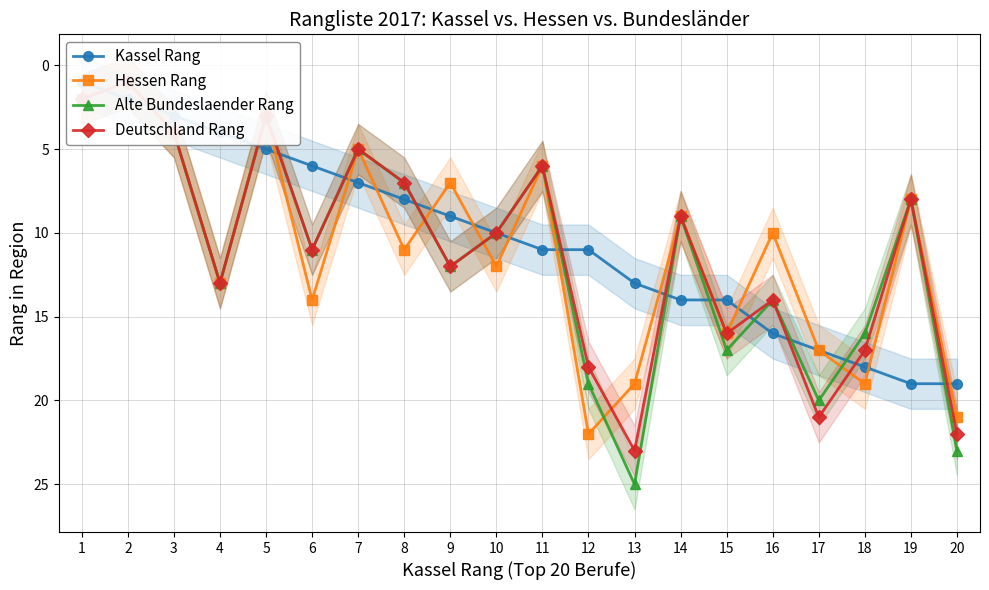

Does the chart have visible grid lines?

Yes